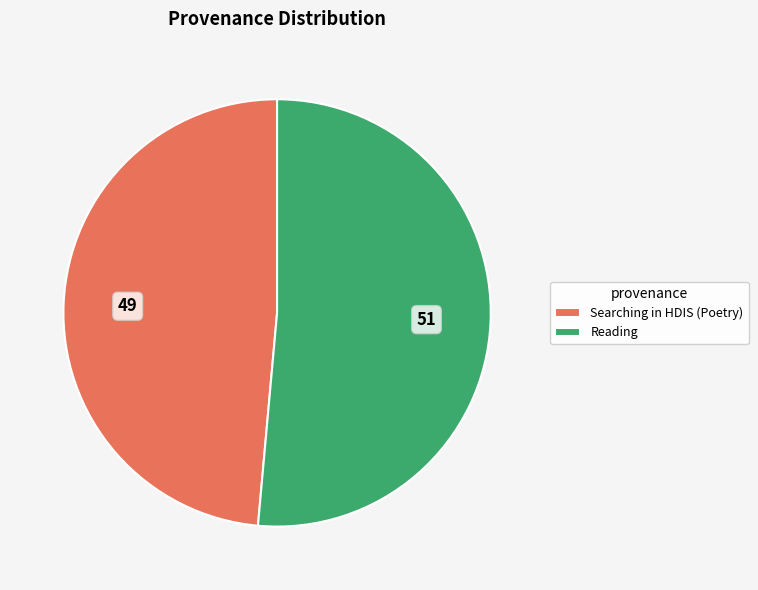

How many slices are in this pie chart?

2